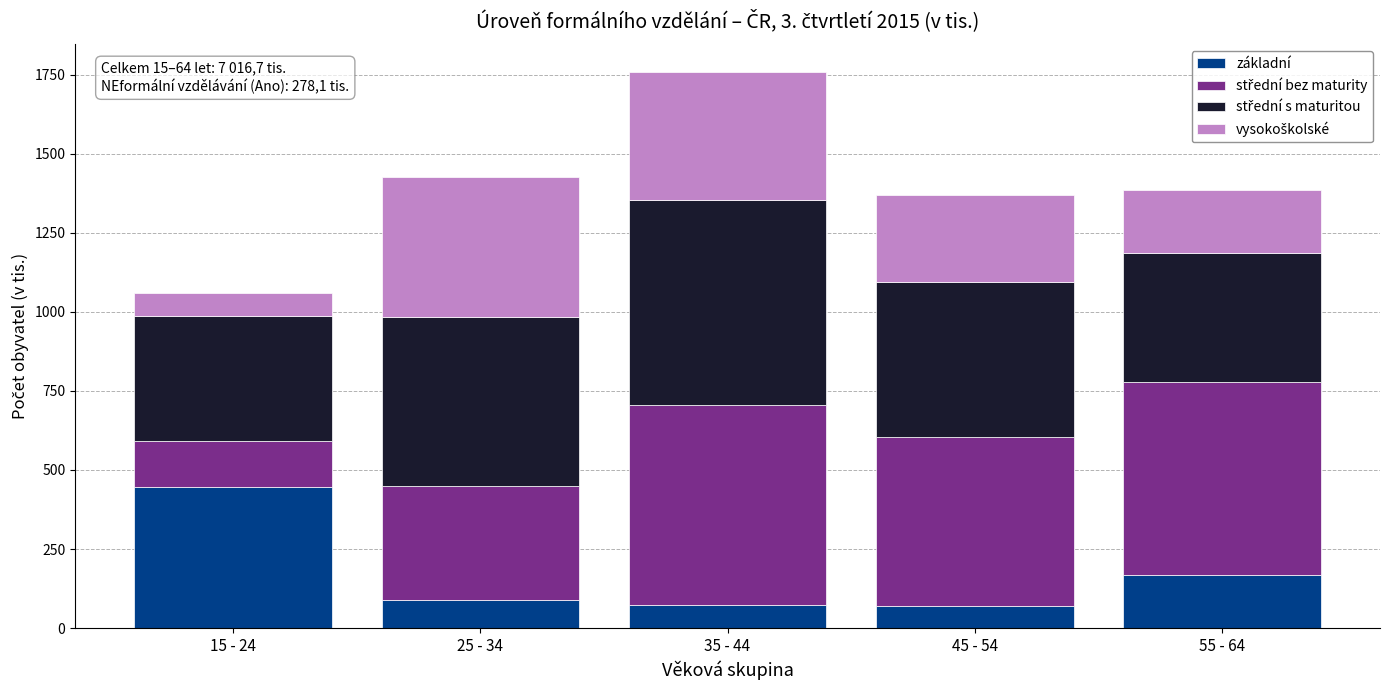

At which category is the sum across all series the highest?

35 - 44